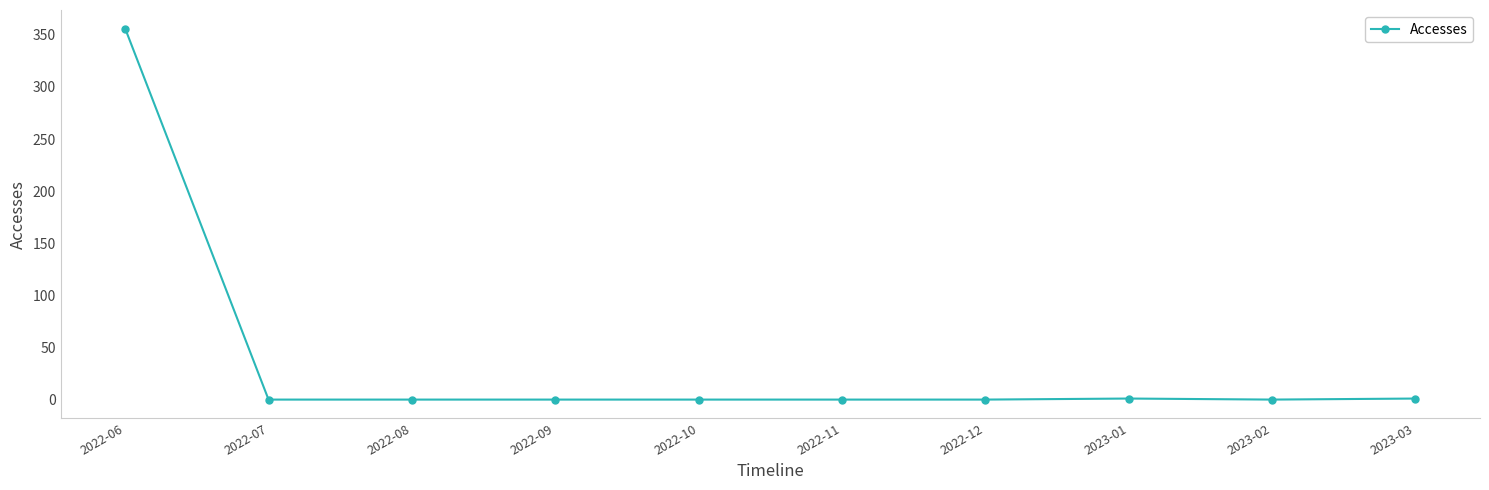

True or false: the data shows 0 at 2022-09.

True